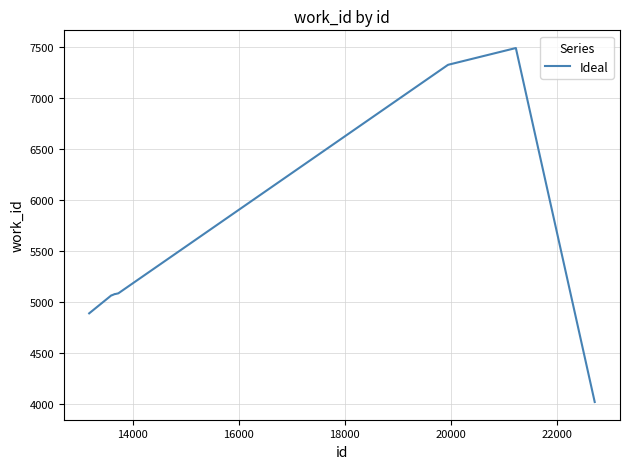

What is the smallest value displayed?

4024